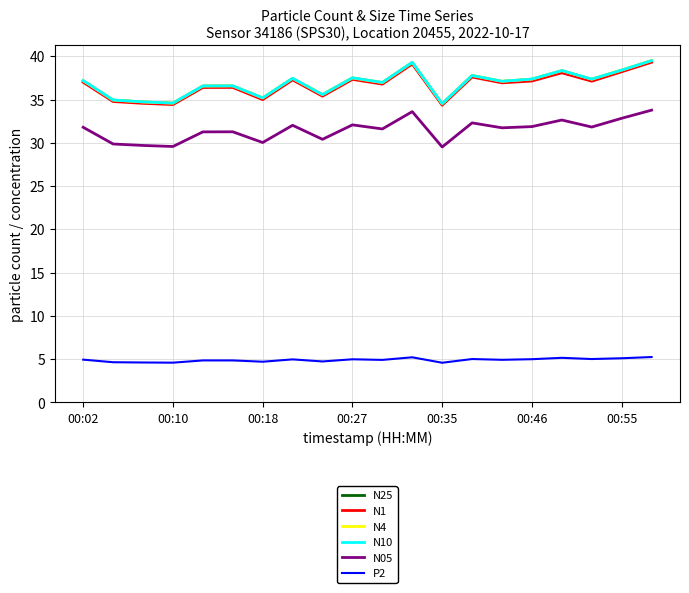

True or false: N25 and P2 cross at least once.

False